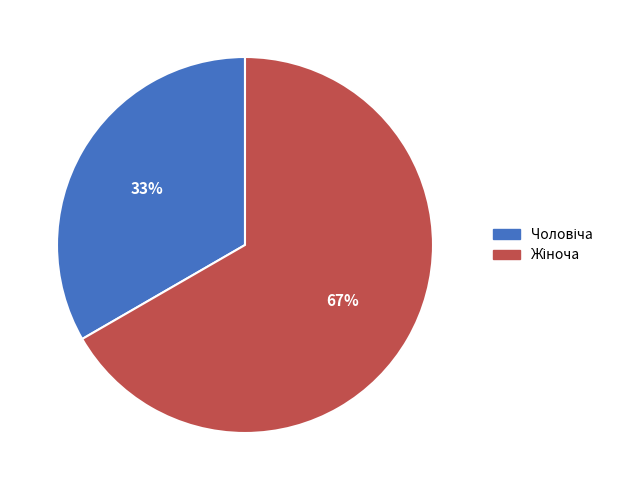

To the nearest percent, what is the average slice percentage?

50%